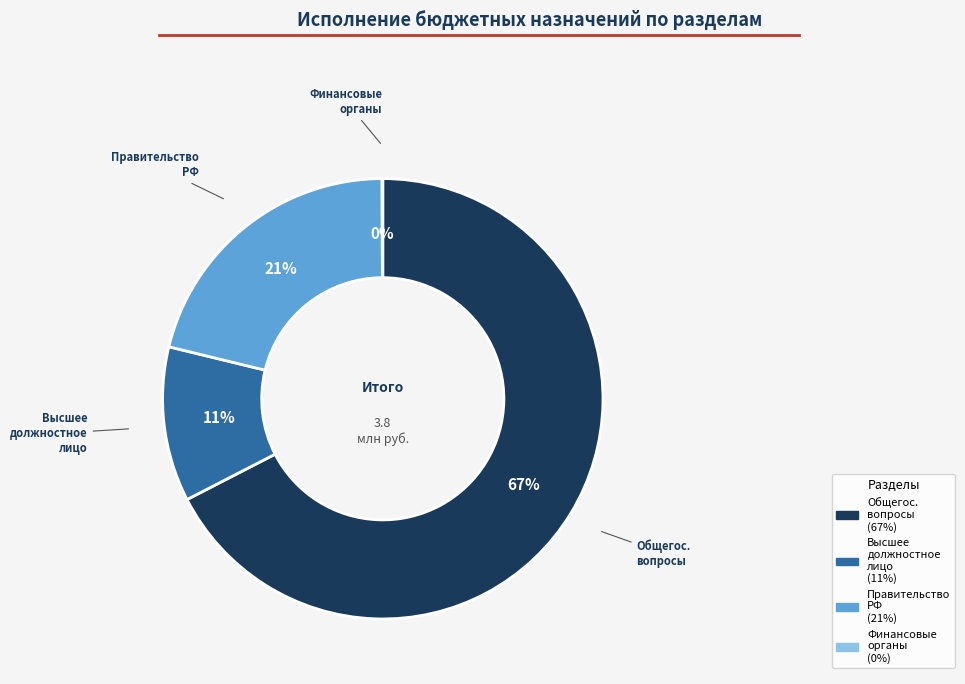

Is there any slice that represents more than half of the pie?

Yes